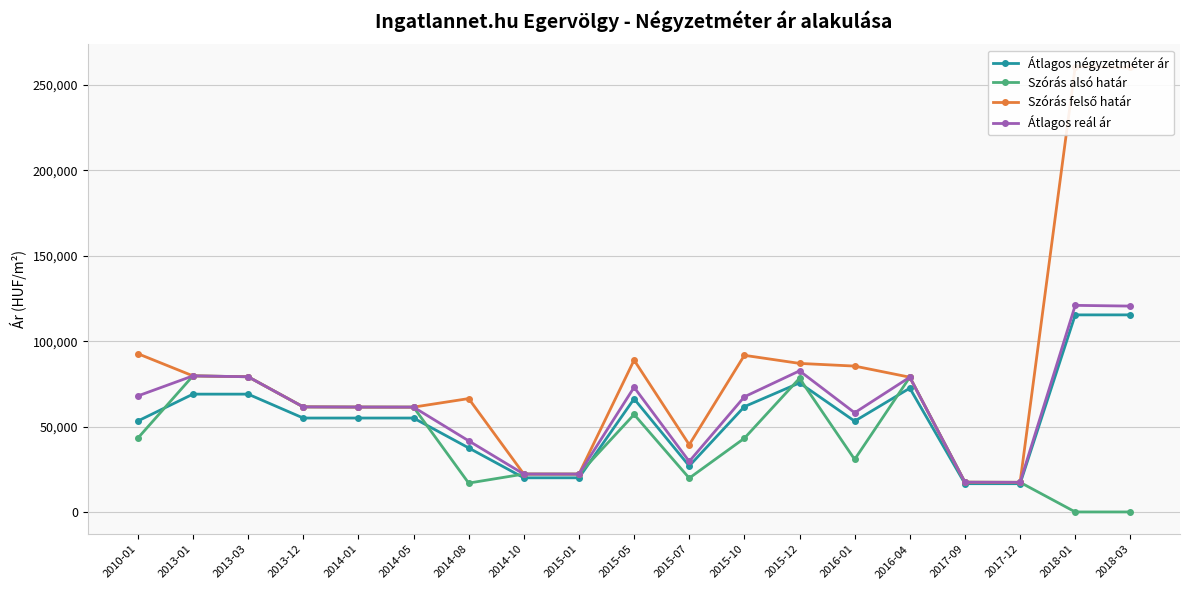

What is the sum of all Átlagos négyzetméter ár values?

1053799